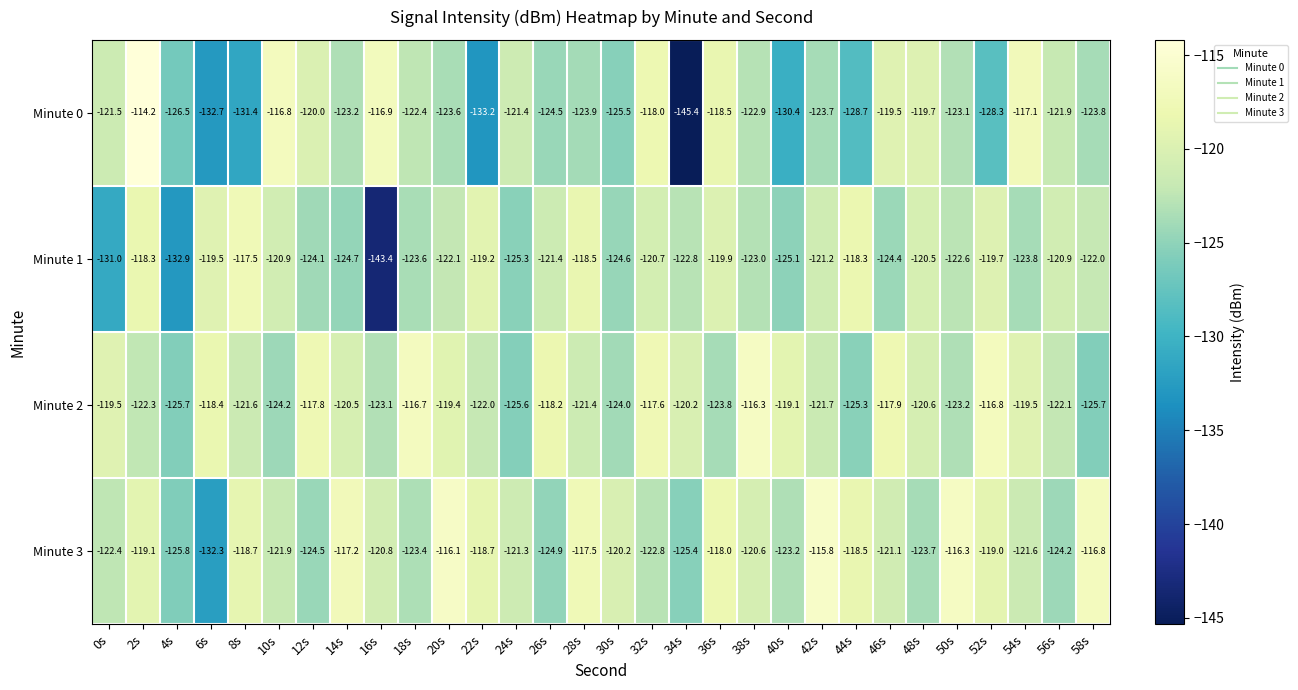

Which series has the largest total across all categories?

Minute 2